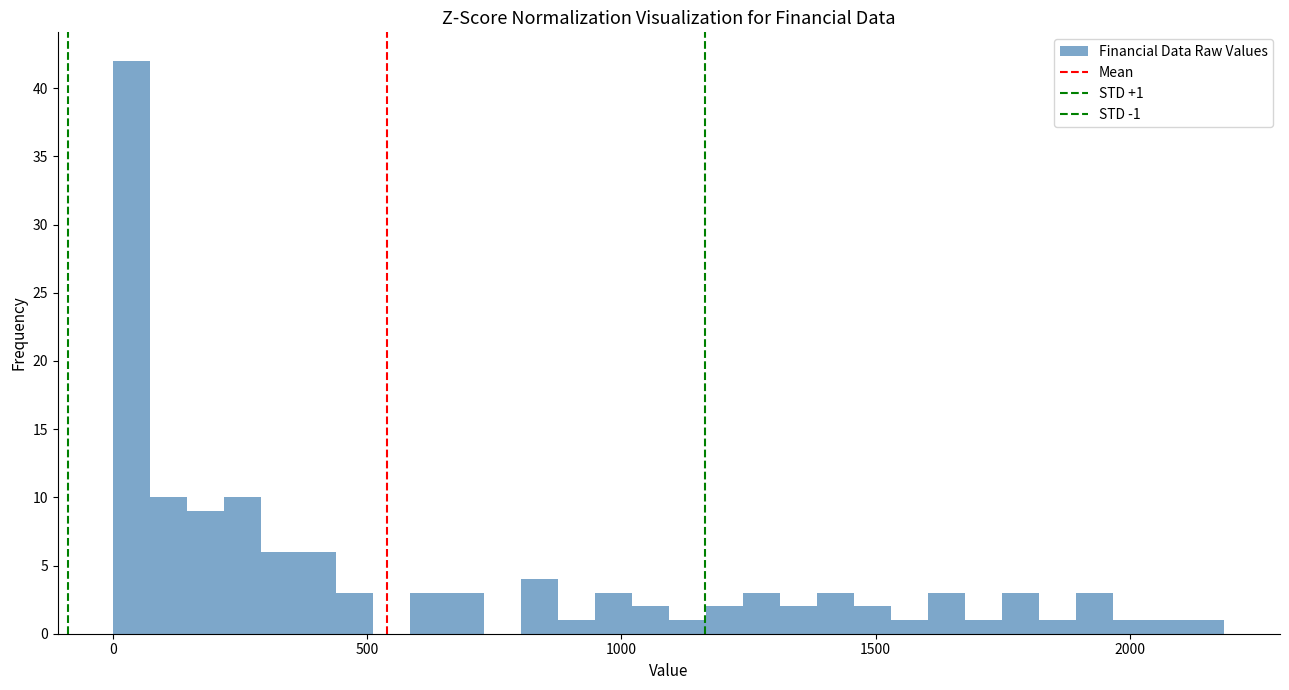

Around what value on the x-axis is the tallest bar? Give the approximate position of its centre, as read against the axis.

50